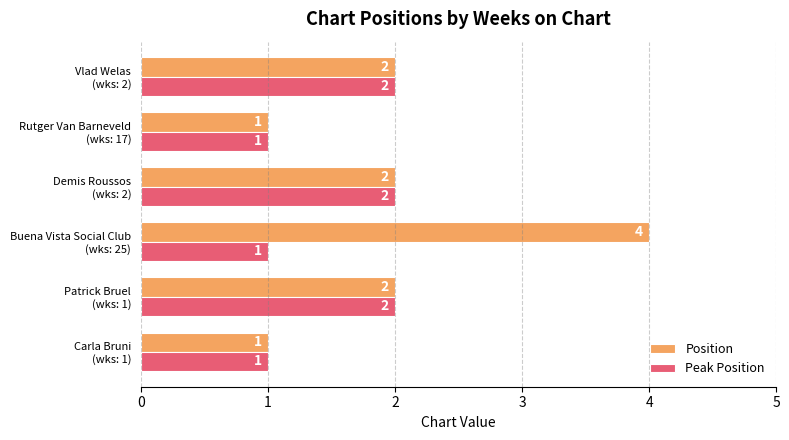

What is the maximum value for Position?

4